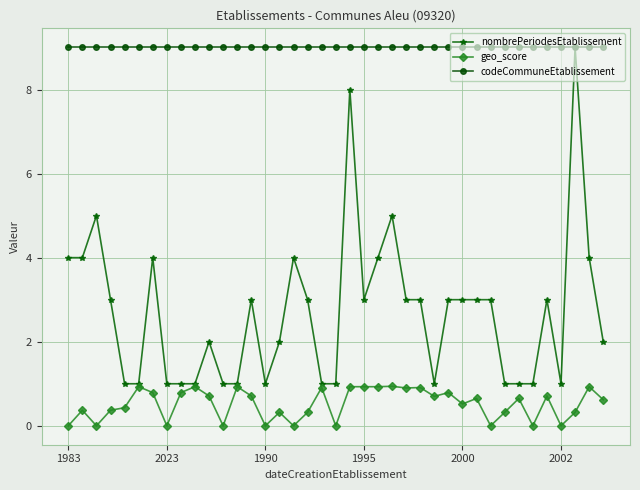

How many lines are shown in the chart?

3